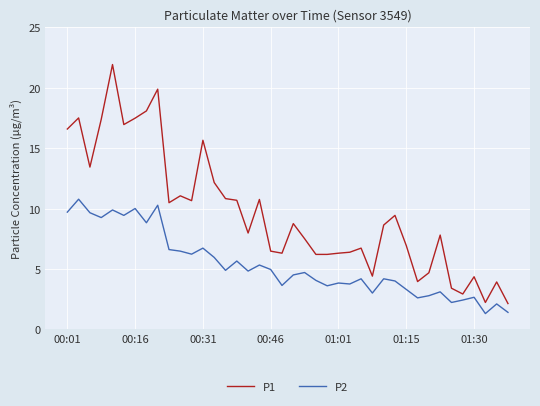

True or false: P1 has more than 0 points higher than both neighbors.

True